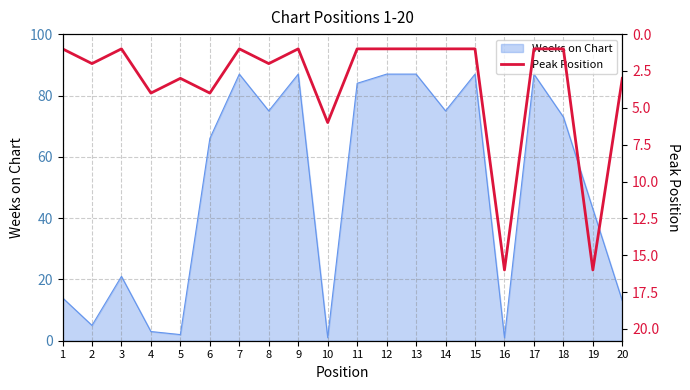

How many data points does each series have?

20